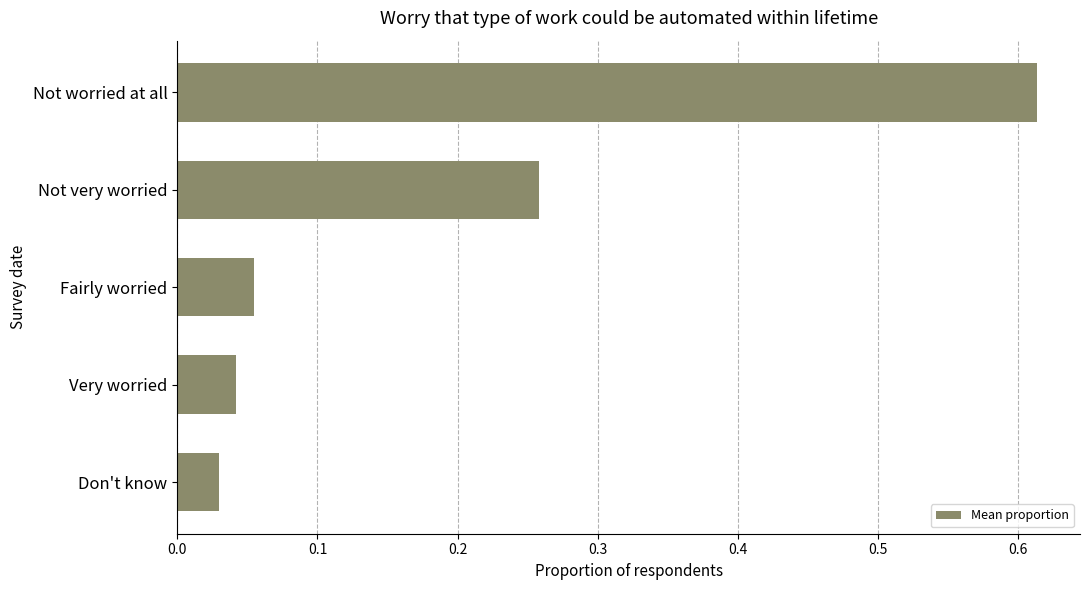

At which label is the value closest to 0?

Don't know